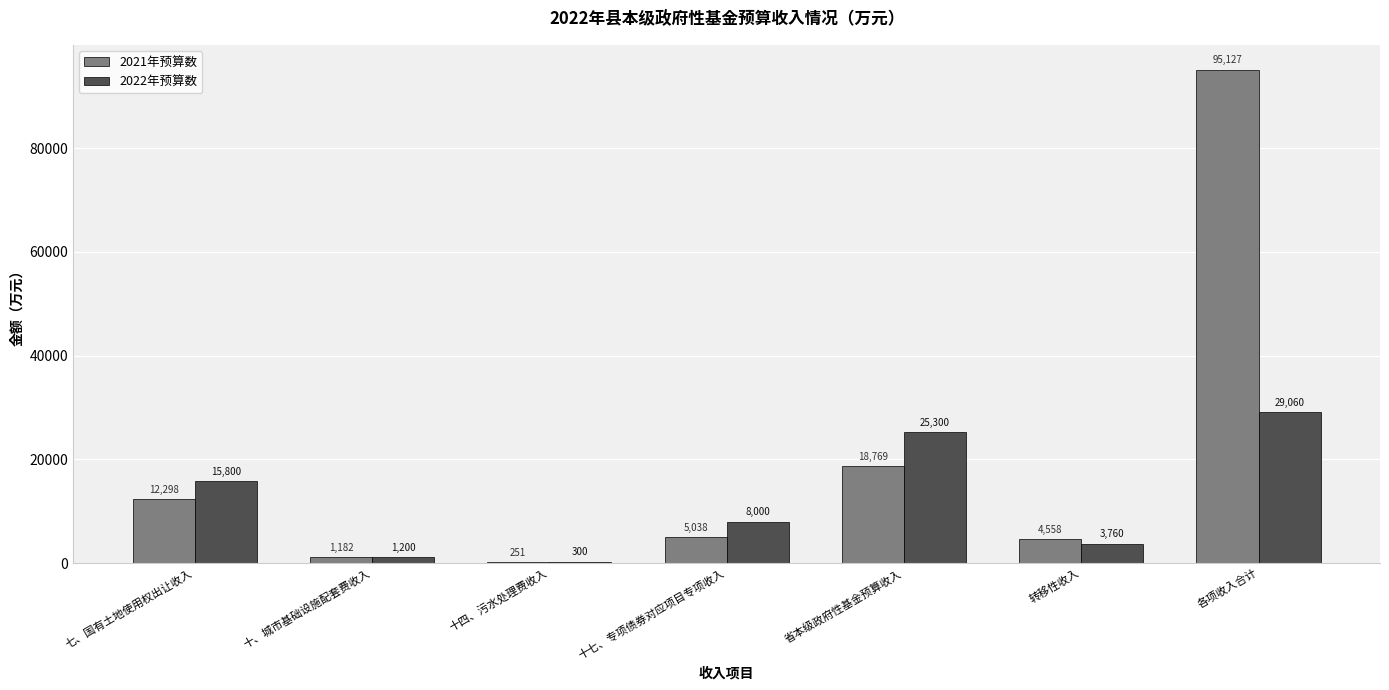

Which category has the highest value across all series?

各项收入合计